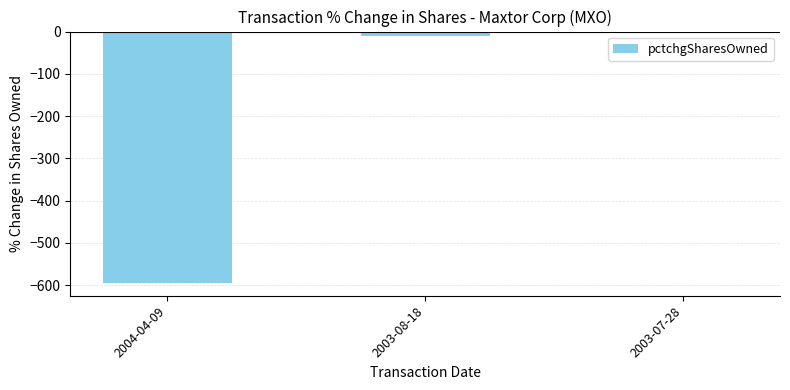

Does the chart contain stacked bars?

No